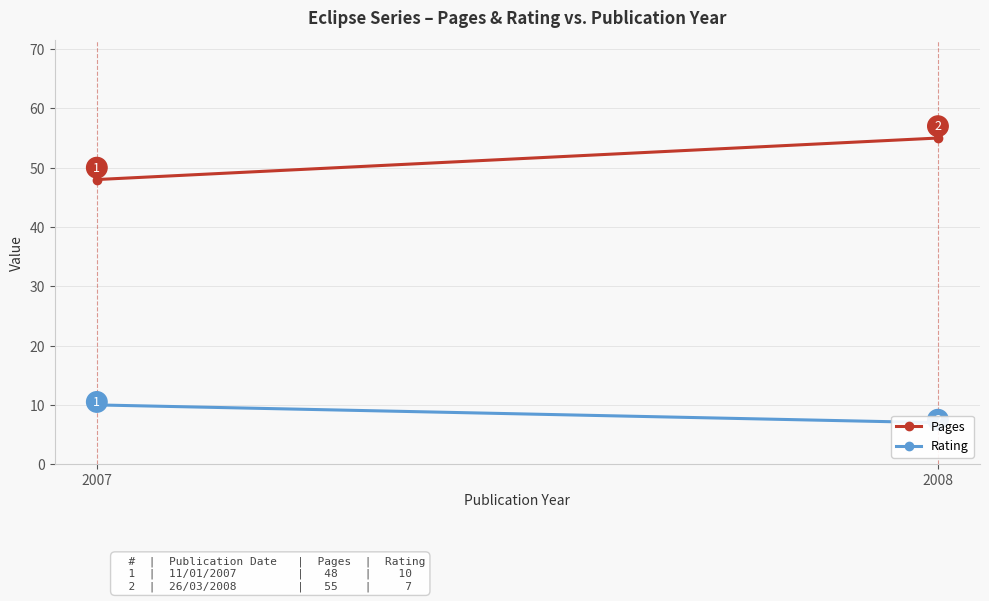

Rank the series at 2007 from highest to lowest value.

Pages, Rating